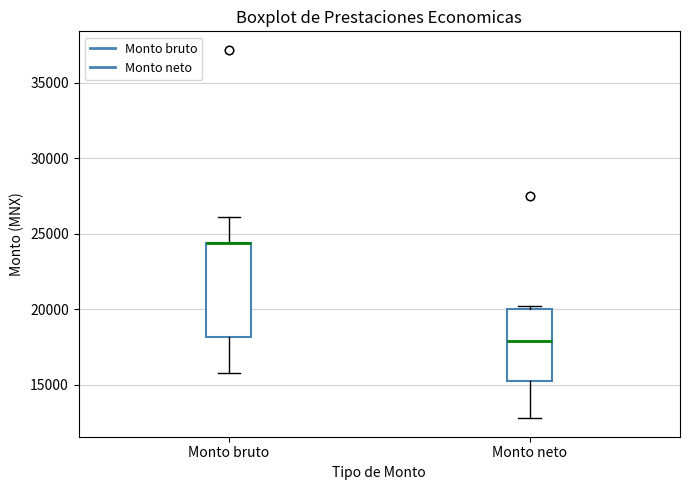

Reading left to right, transcribe this box plot: for each box, give where its median line is, the range the box spans, and where its two whiskers end, as read against the y-axis. The values are not printed on the chart, so give them approximately, as read against the axis.

Monto bruto: median 24500 (drawn on the box's upper edge), box 18000 to 24500, whiskers 16000 to 26000
Monto neto: median 18000, box 15000 to 20000, whiskers 13000 to 20000 (just above the box's upper edge)